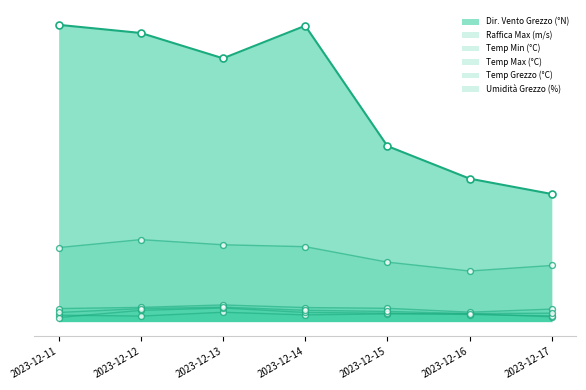

At how many categories does at least one series exceed 265?

4